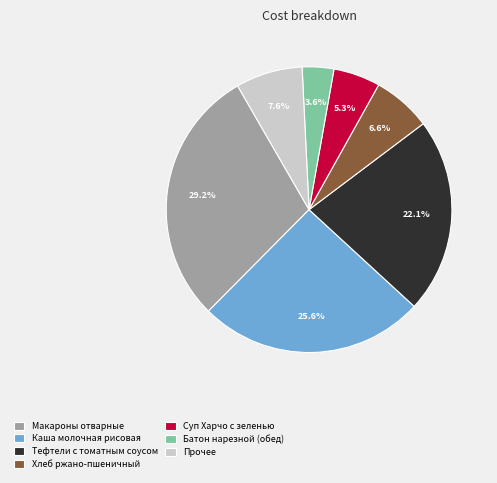

What percentage is the Тефтели с томатным соусом slice, to the nearest percent?

22%